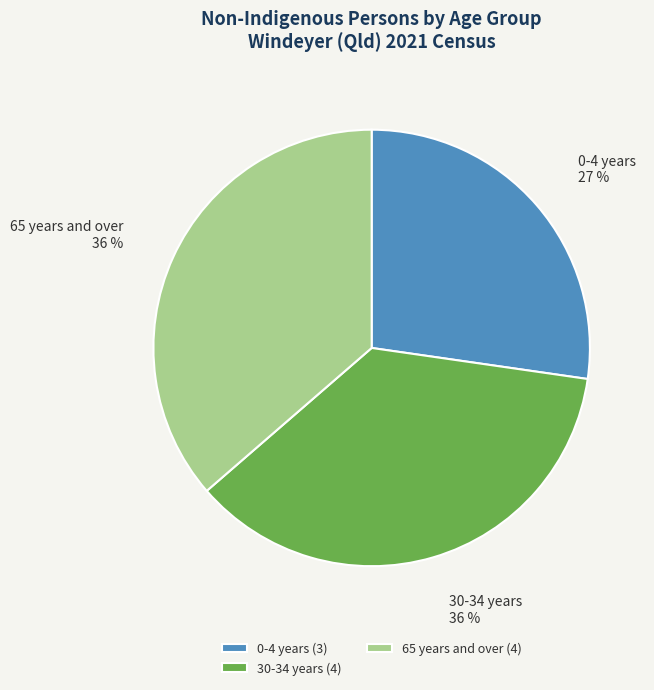

To the nearest percent, what is the average slice percentage?

33%